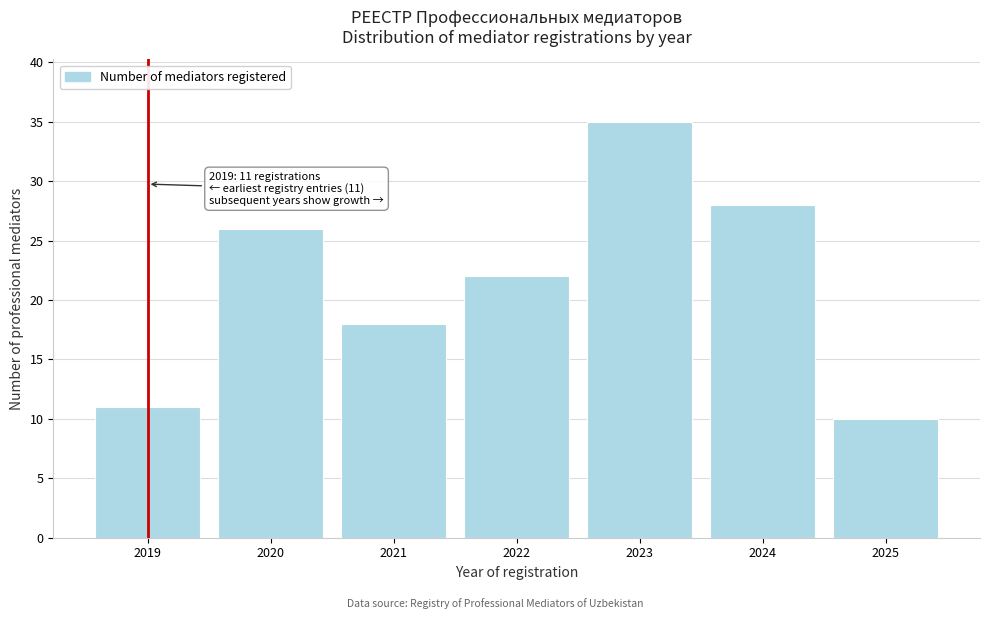

Reading right to left, what are all the values shown in this chart?

2025=10	2024=28	2023=35	2022=22	2021=18	2020=26	2019=11